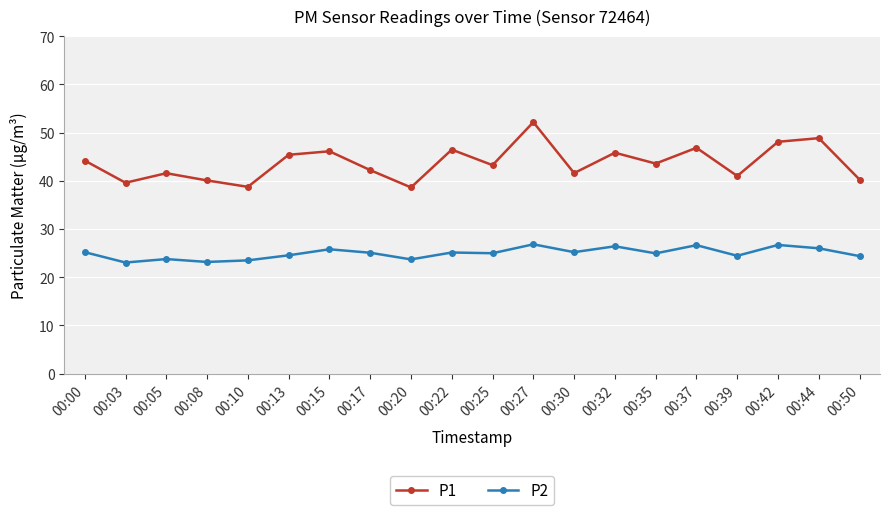

At which category is the sum across all series the highest?

00:27